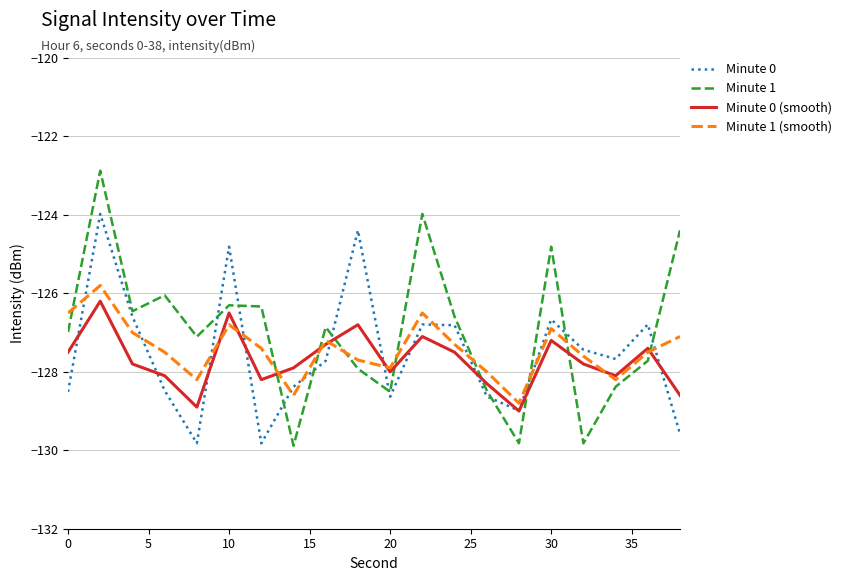

What is the highest value of the Minute 0 series?

-124.0